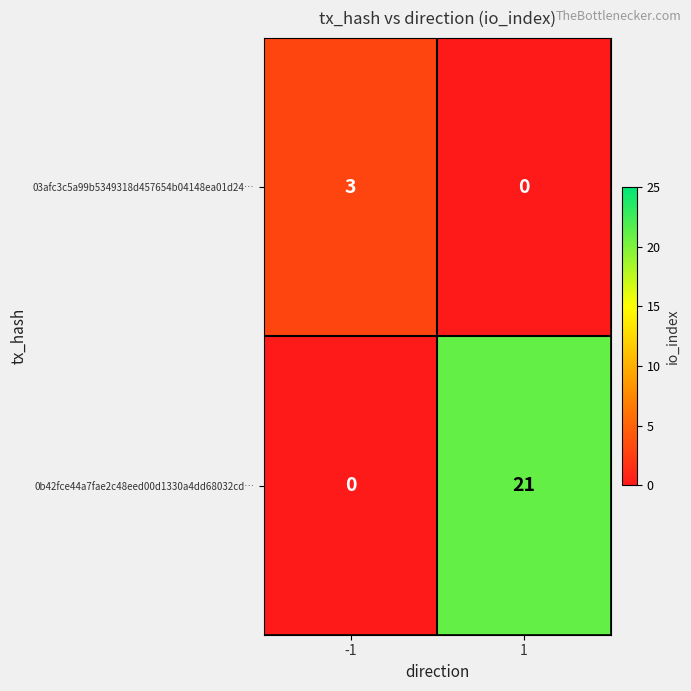

Reading right to left, list all the values displayed in this chart.

03afc3c5a99b5349318d457654b04148ea01d24…: 0	3
0b42fce44a7fae2c48eed00d1330a4dd68032cd…: 21	0